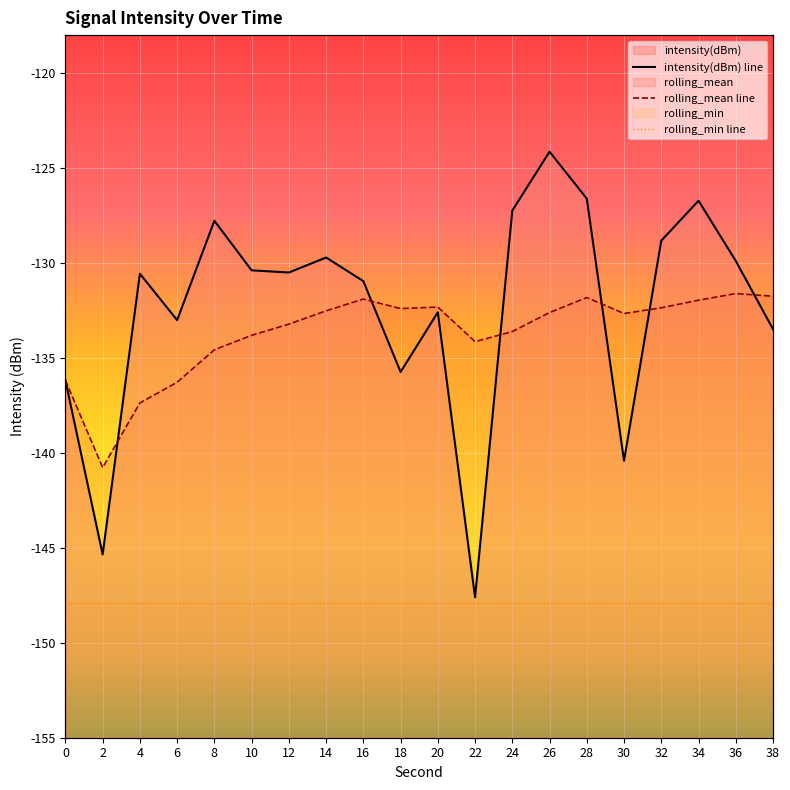

List the labels in order of intensity(dBm) line value, largest first.

26, 28, 34, 24, 8, 32, 14, 36, 10, 12, 4, 16, 20, 6, 38, 18, 0, 30, 2, 22